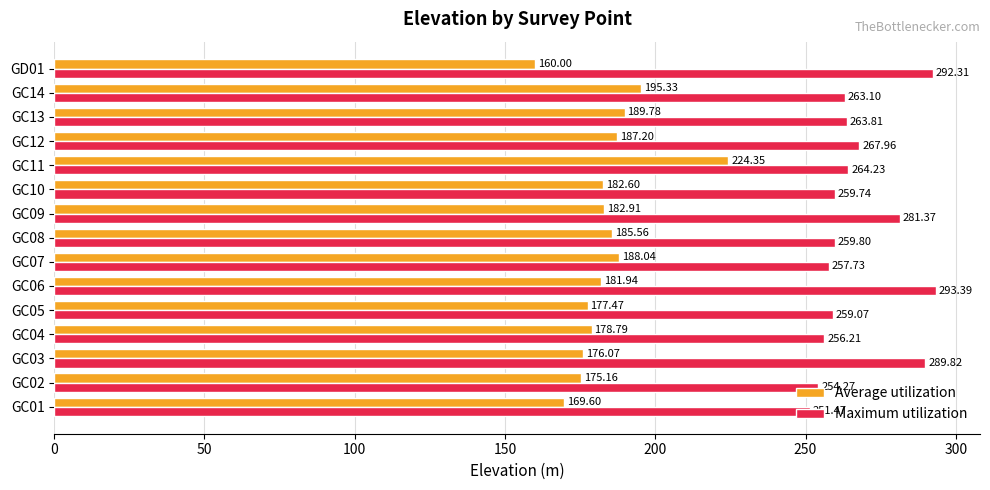

Which series has the widest spread of values?

Average utilization